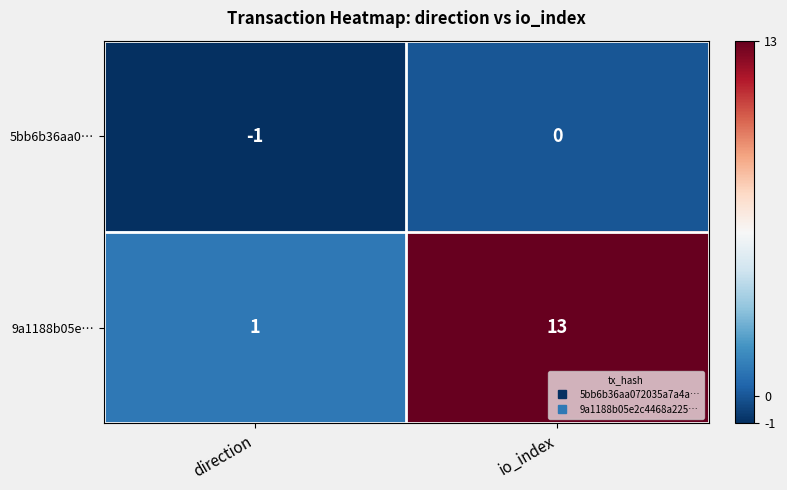

True or false: 9a1188b05e… has a value of 13 at io_index.

True